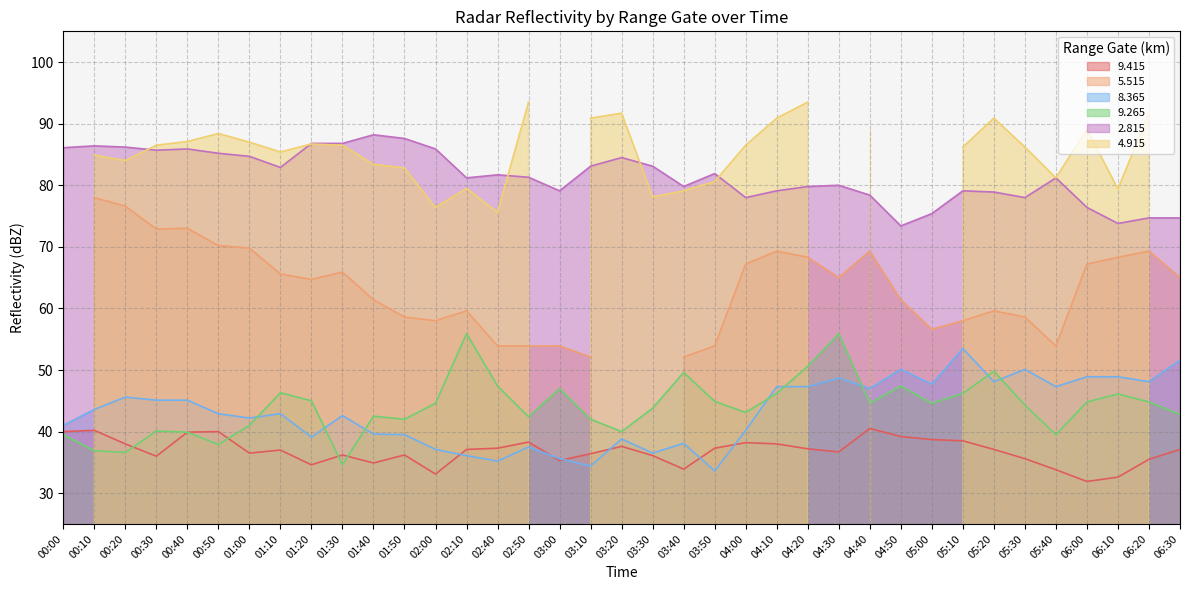

The 8.365 series shows 13.7 at 06:20. True or false?

False